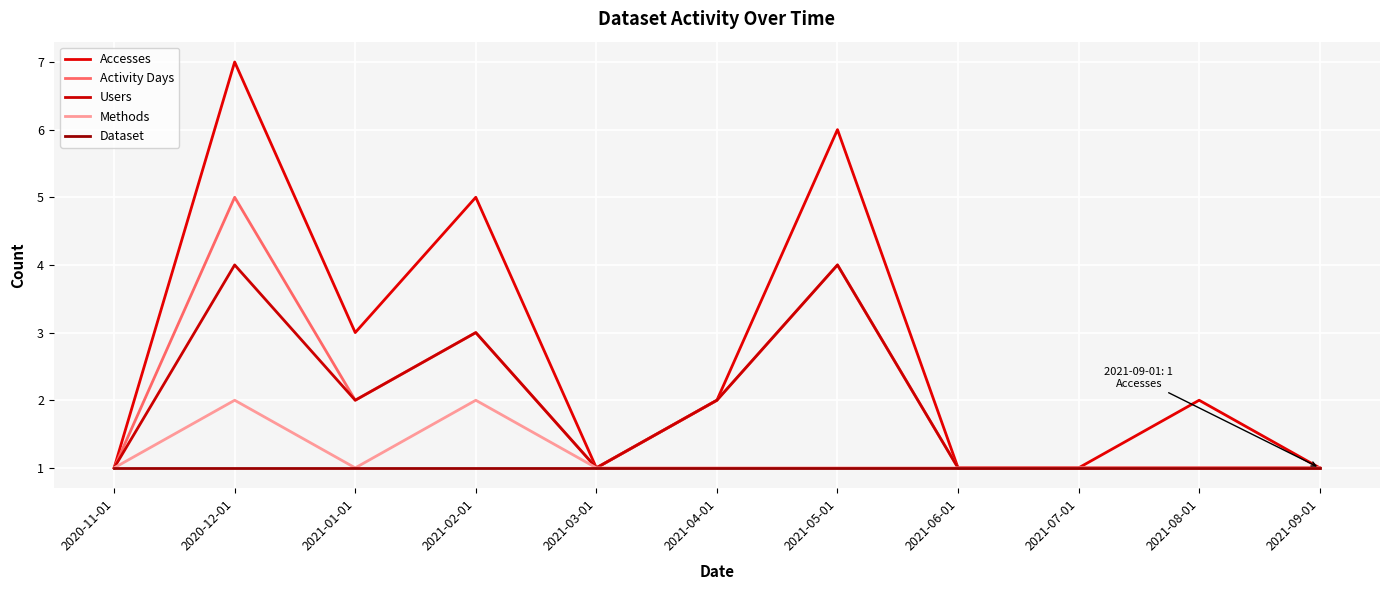

True or false: Accesses and Methods intersect in this chart.

False